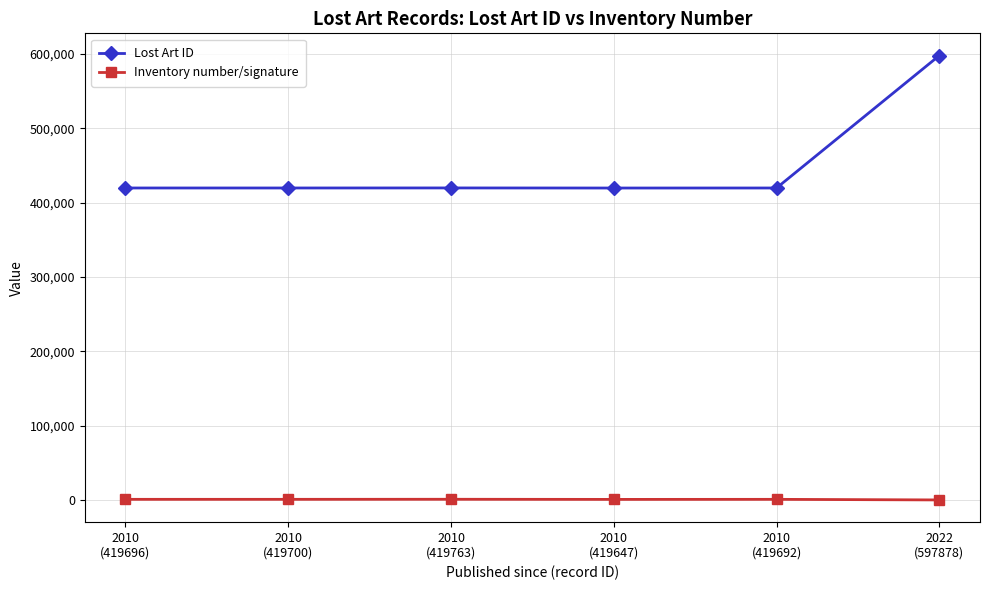

What is the average value of the Inventory number/signature series?

677